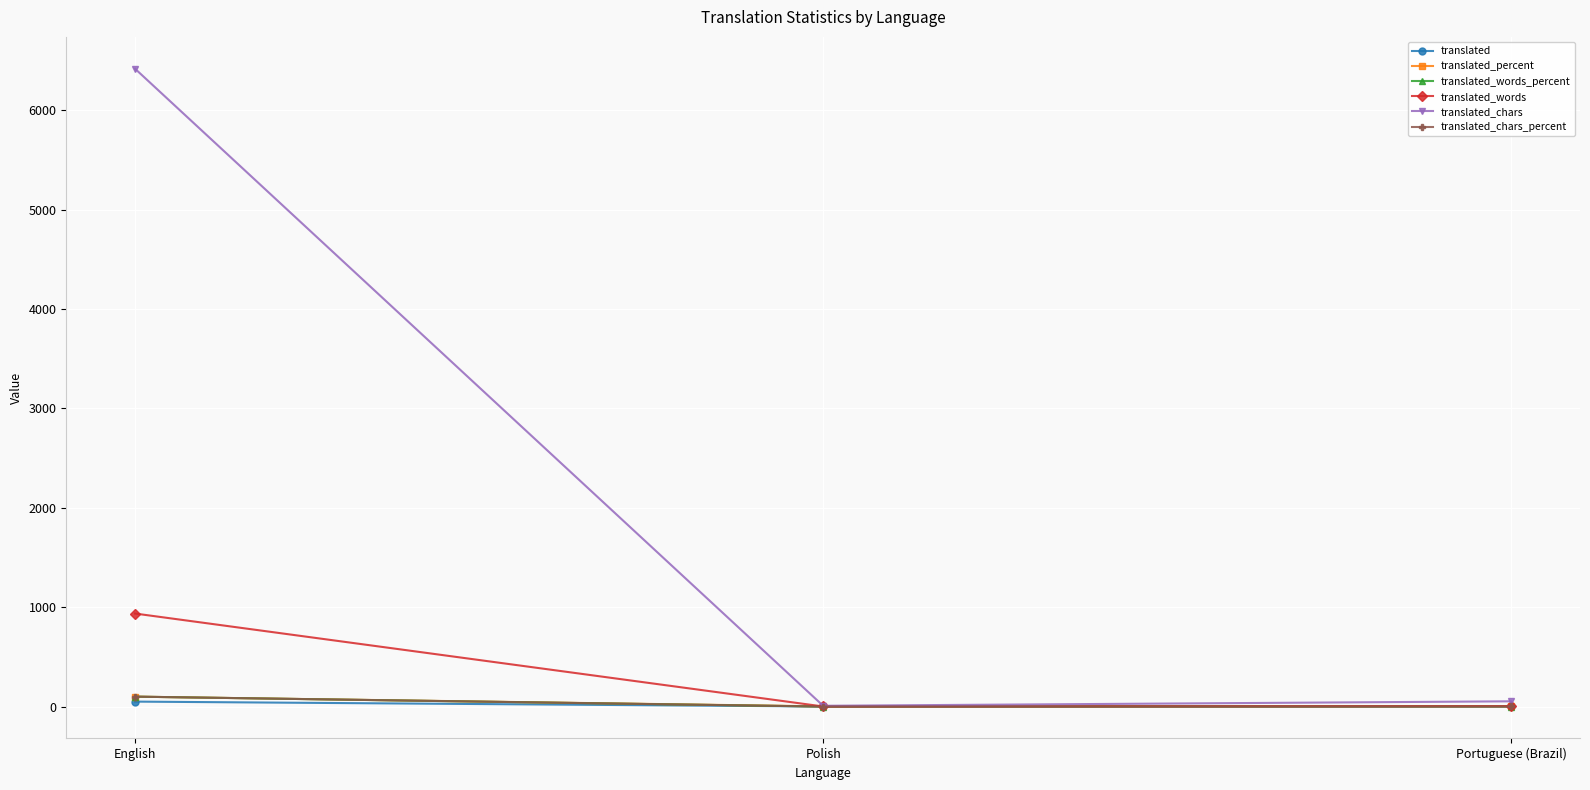

Which category has the highest value across all series?

English